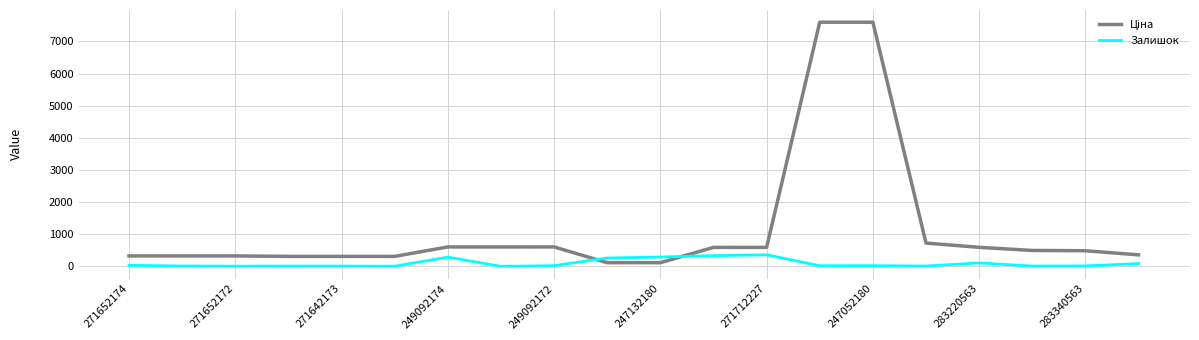

Which series has the largest total across all categories?

Ціна